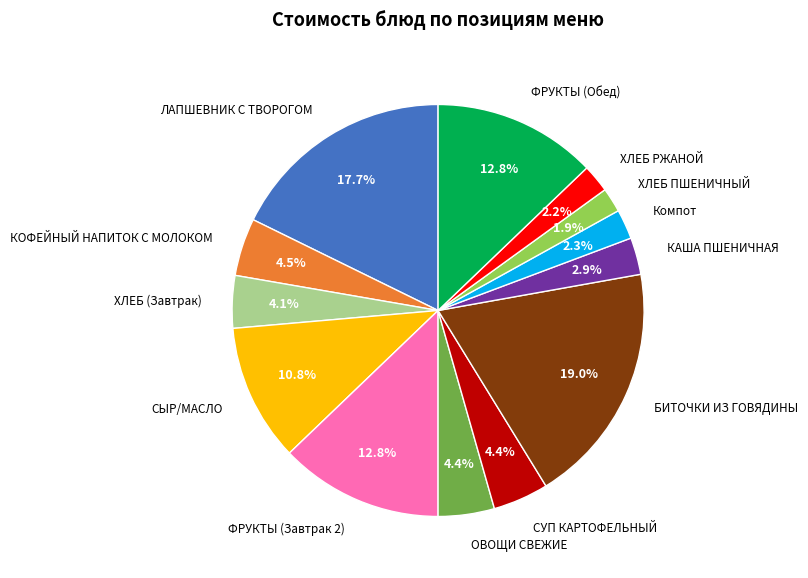

What percentage do СУП КАРТОФЕЛЬНЫЙ and ФРУКТЫ (Завтрак 2) together represent?

17.2%